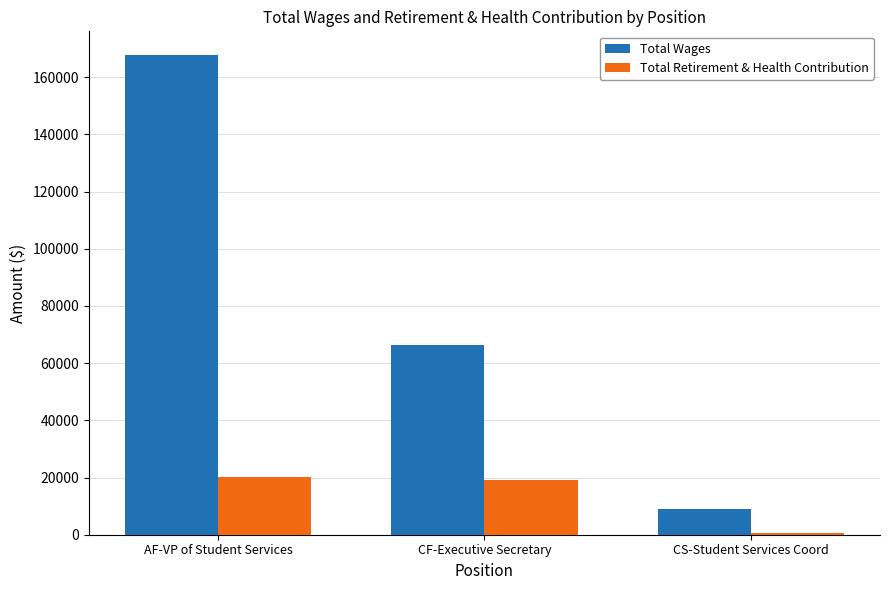

What is the lowest value of the Total Retirement & Health Contribution series?

437